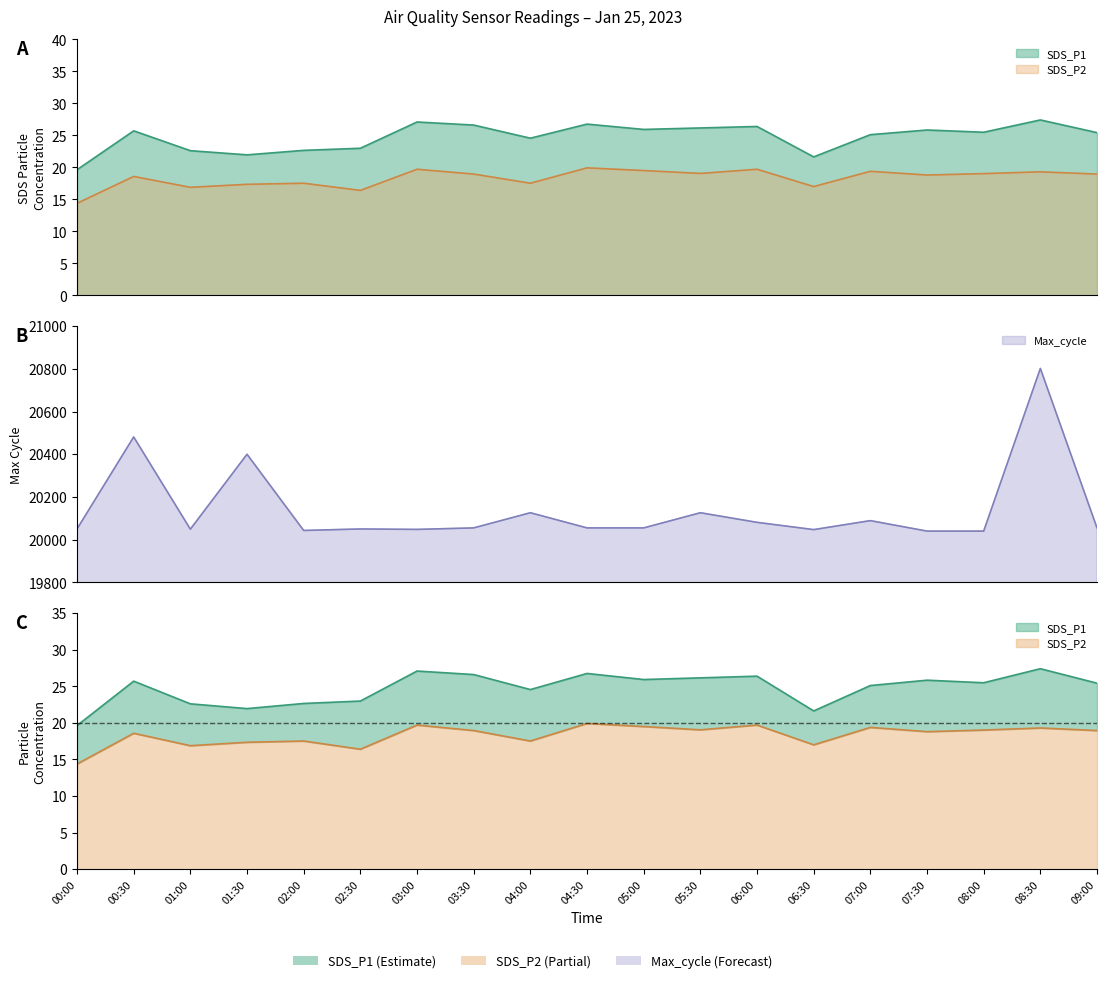

What is the sum of the Max_cycle values at 01:00 and 02:00?

40092.0